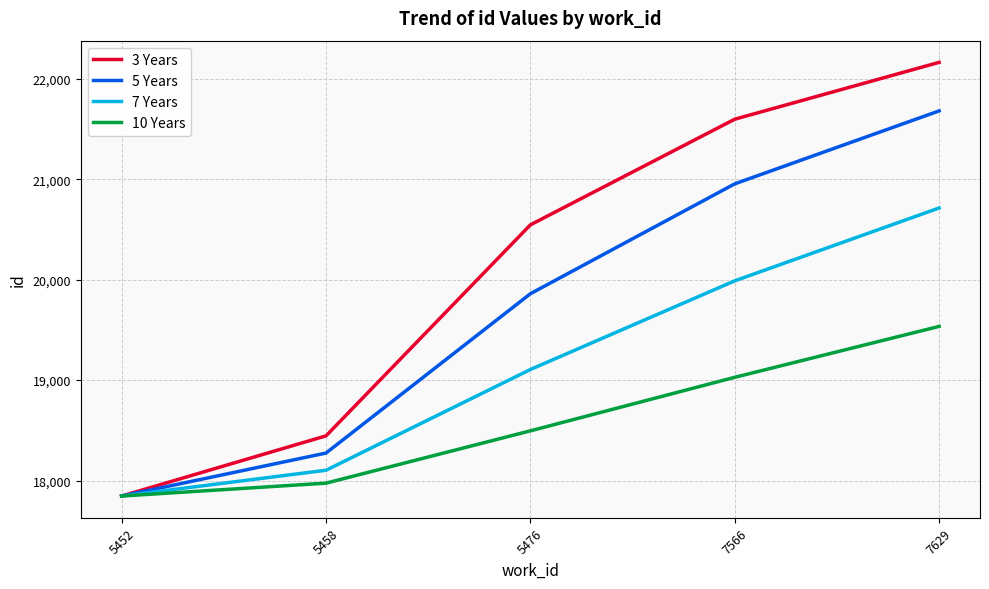

How many values in the 3 Years series are below 20546?

2